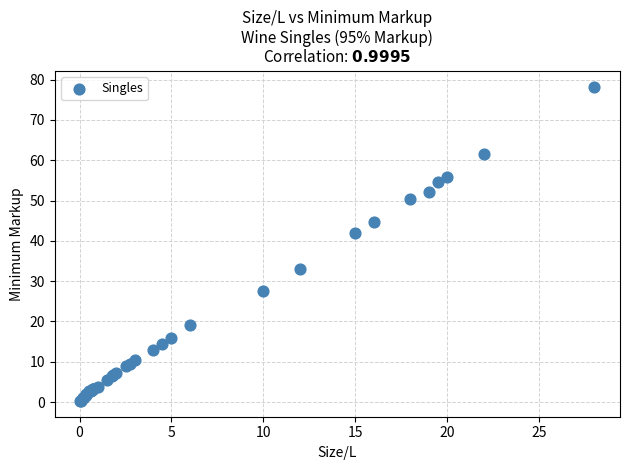

What Y value in the scatter plot is closest to 39?

41.9